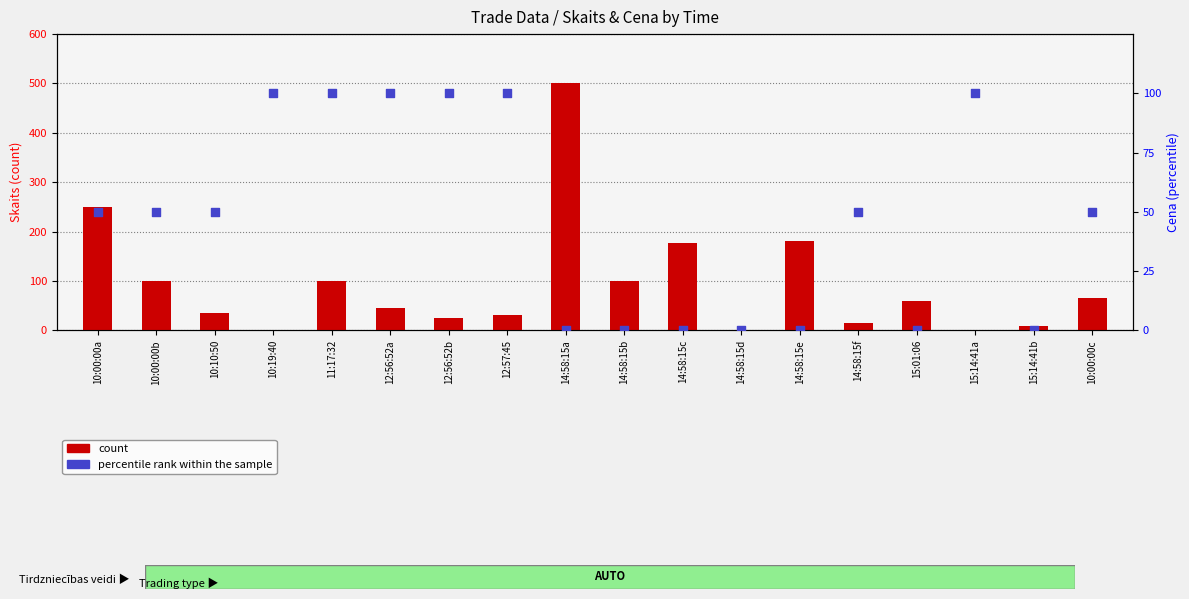

What is the total value across all series at 10:10:50?

85.0